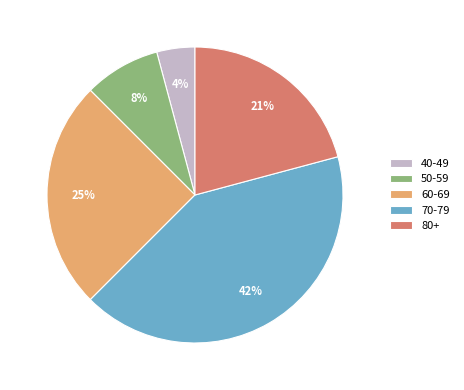

What is the smallest slice in the pie chart?

40-49